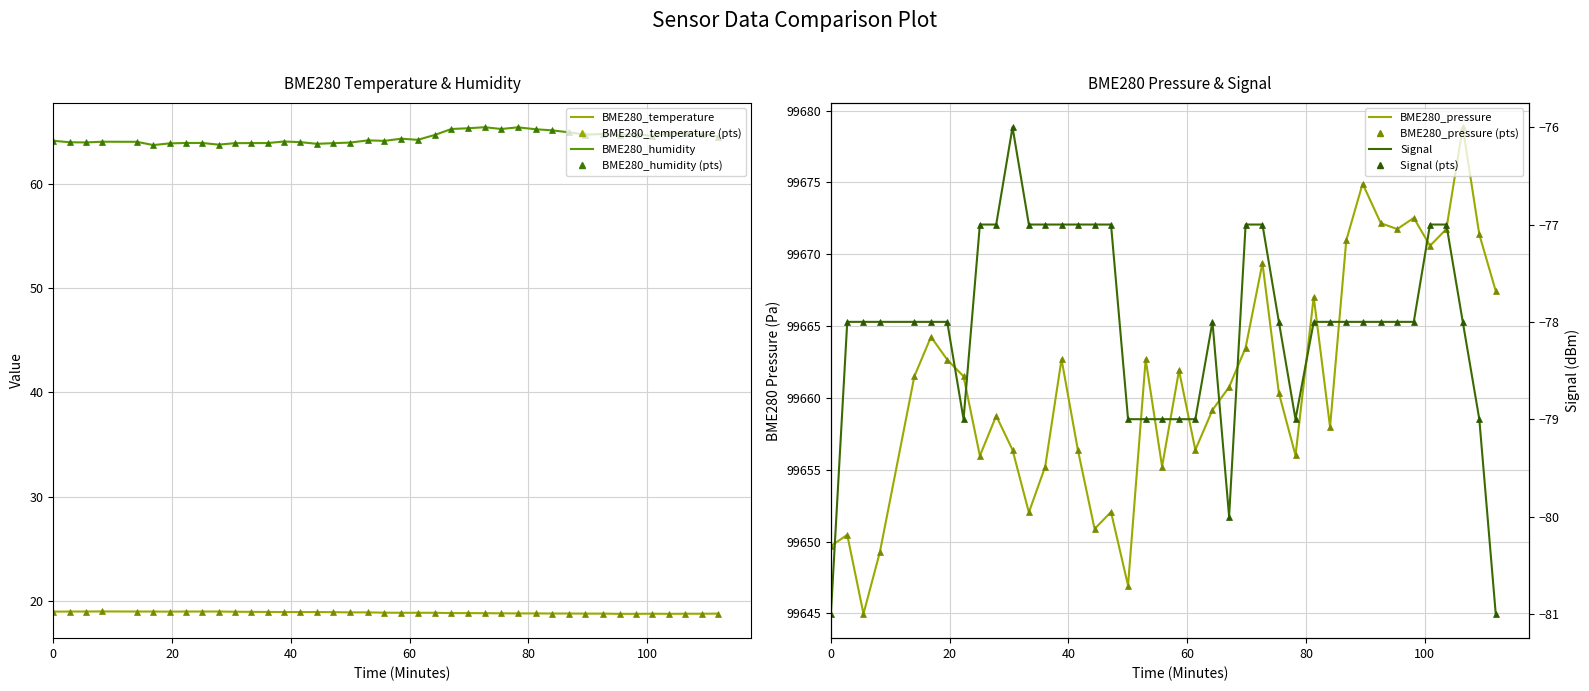

How many data points in Signal are less than -78?

11